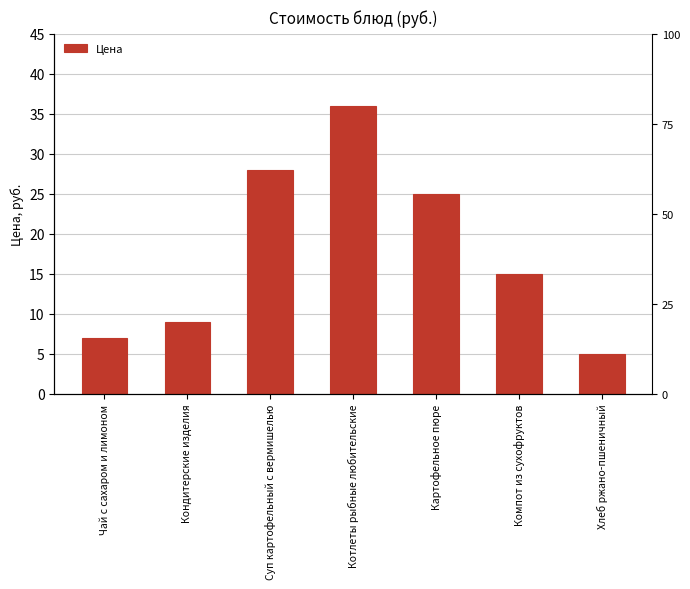

Reading left to right, extract all data points from this chart.

Чай с сахаром и лимоном=7	Кондитерские изделия=9	Суп картофельный с вермишелью=28	Котлеты рыбные любительские=36	Картофельное пюре=25	Компот из сухофруктов=15	Хлеб ржано-пшеничный=5